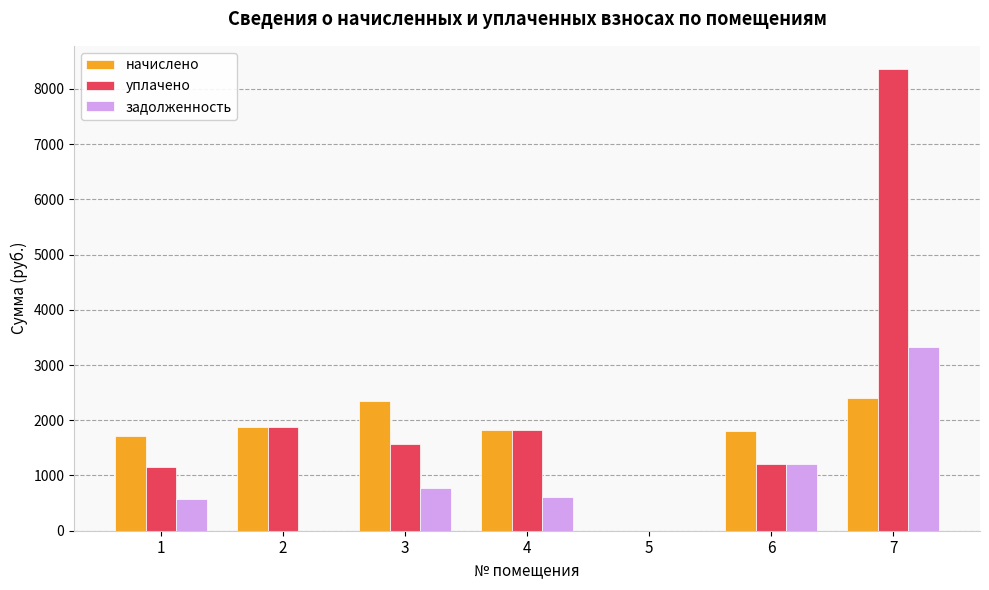

Count the number of categories in the chart.

7